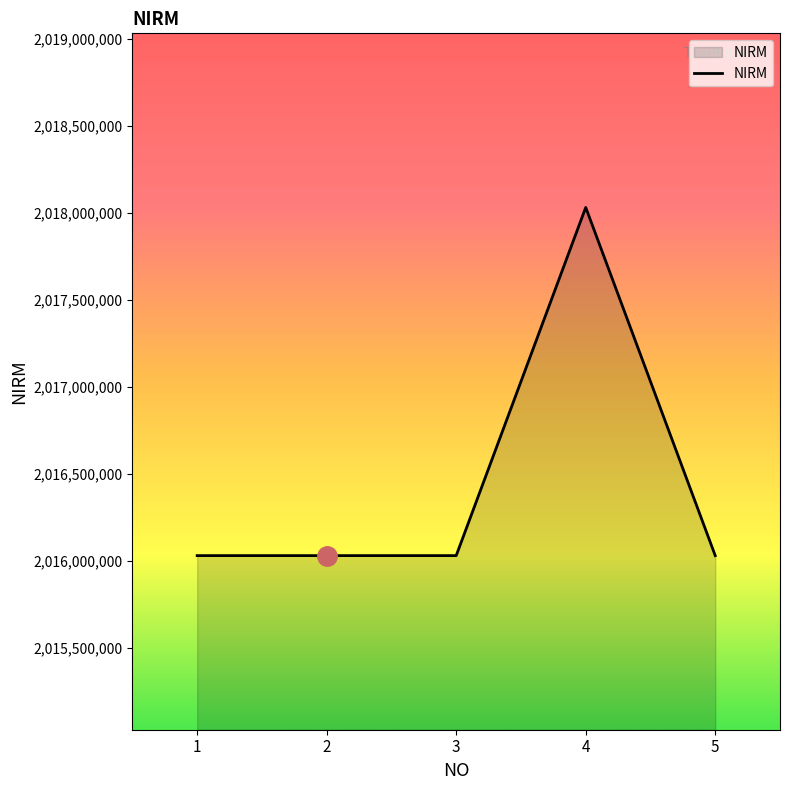

Is it true that the value at 5 is 2016030030?

True